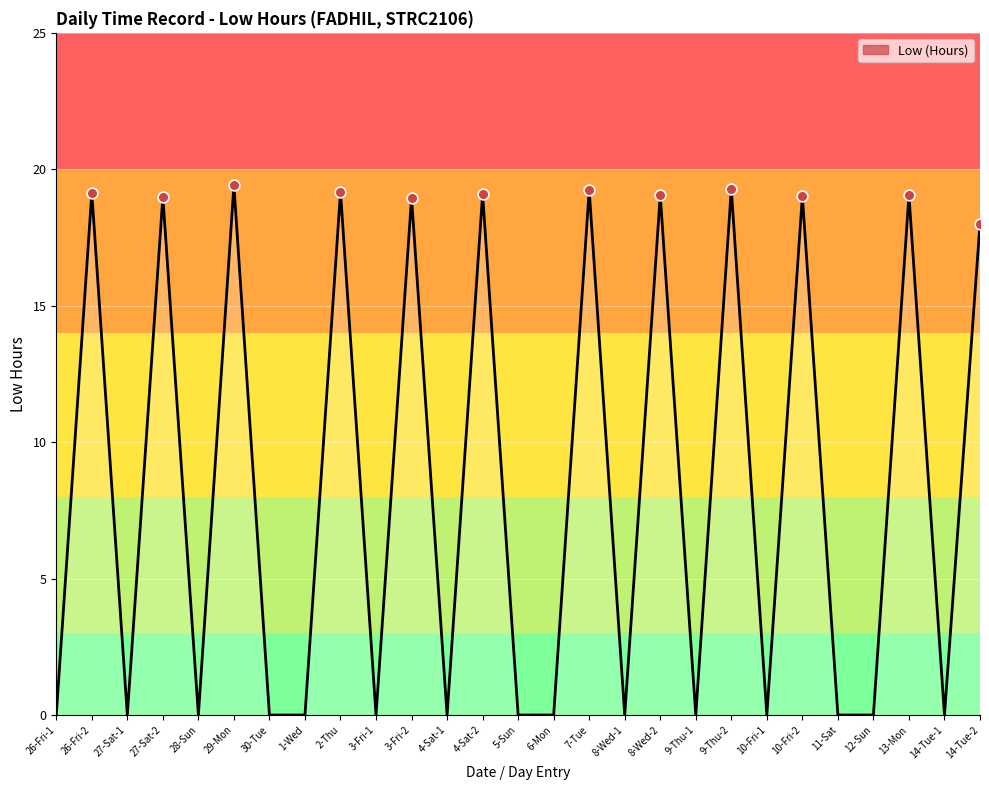

Which has a higher value, 8-Wed-2 or 3-Fri-1?

8-Wed-2